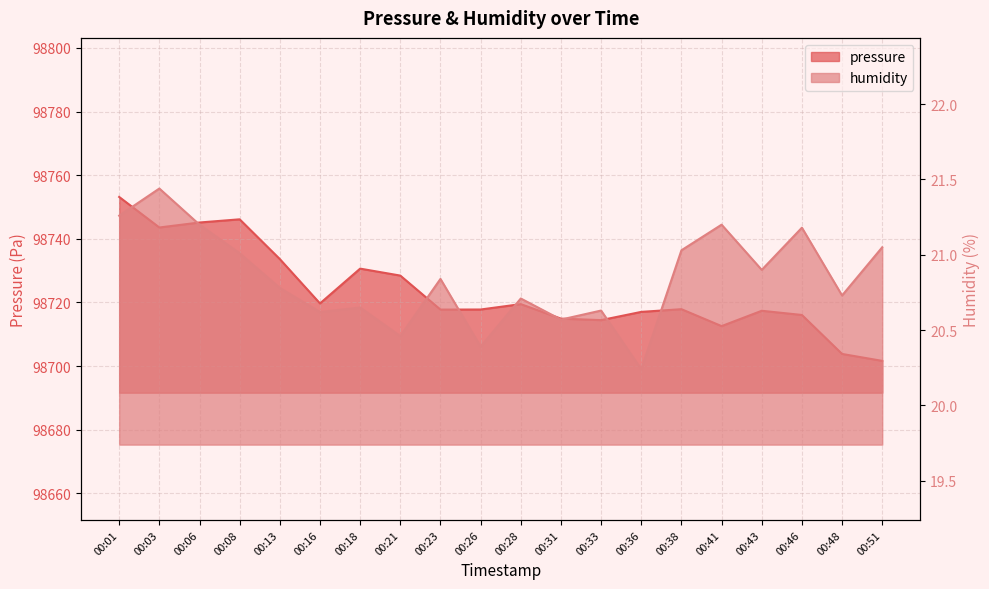

In humidity, how many points are higher than both neighbors (excluding endpoints)?

7